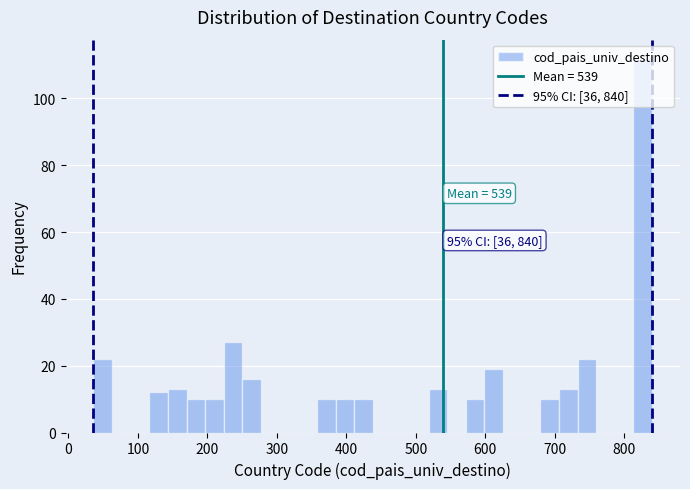

Around what value on the x-axis is the tallest bar? Give the approximate position of its centre, as read against the axis.

830